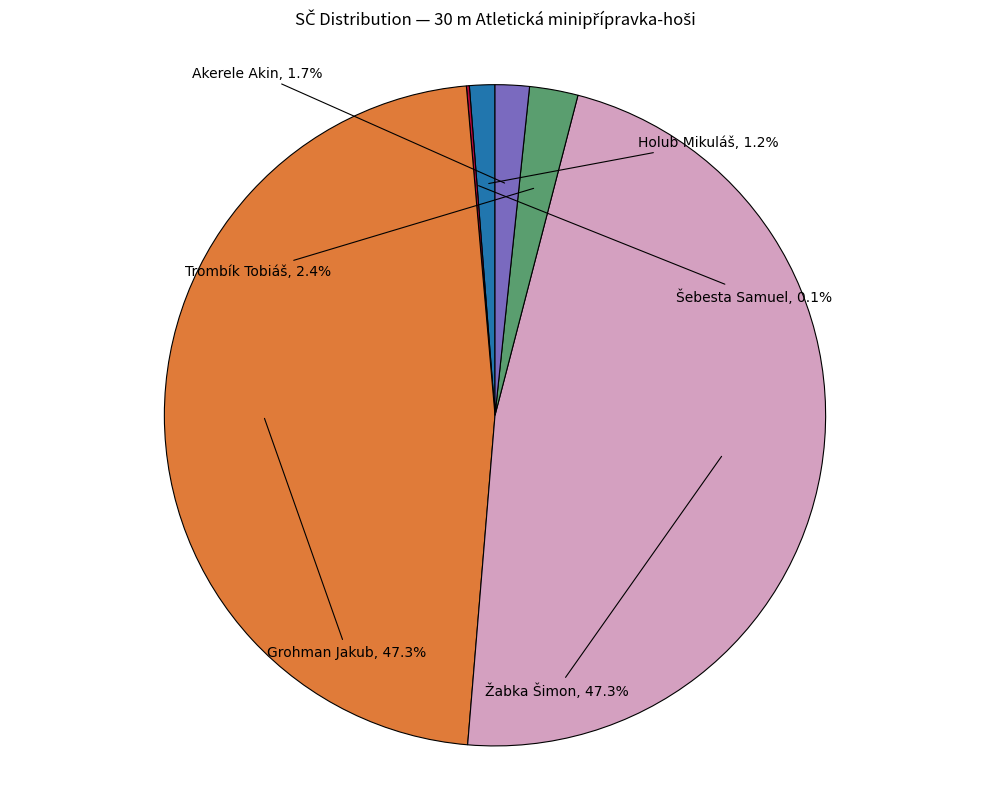

Do Žabka Šimon and Grohman Jakub together represent more than half of the pie?

Yes